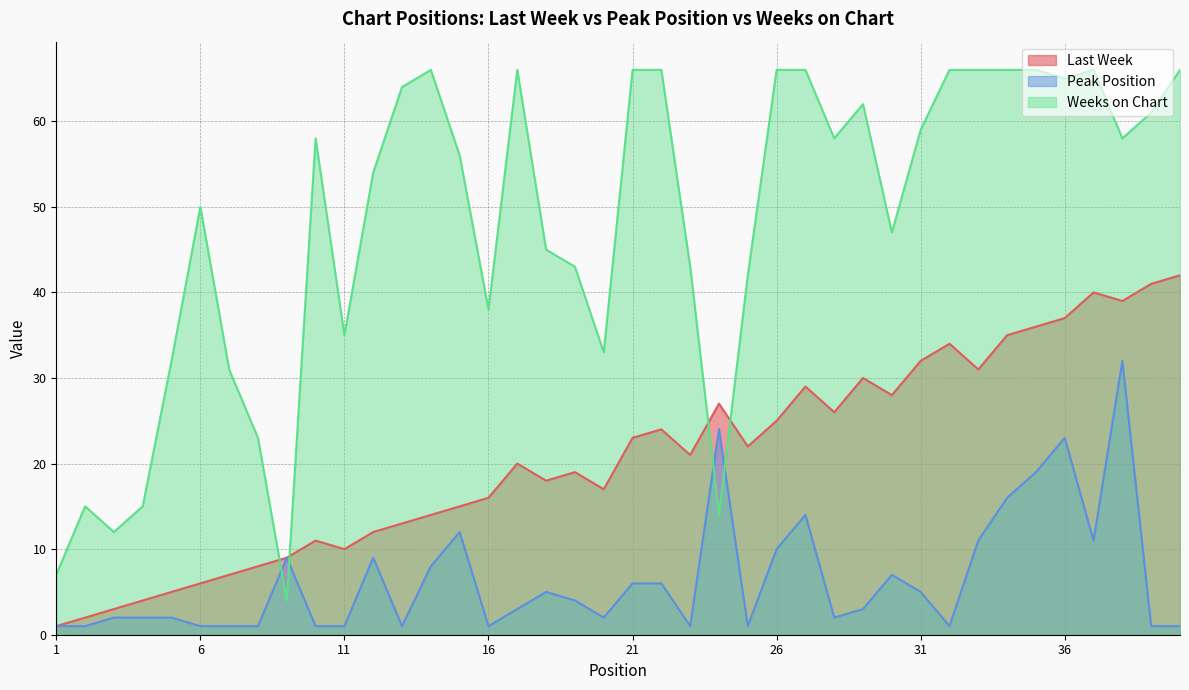

At which category does the chart reach its minimum across all series?

1